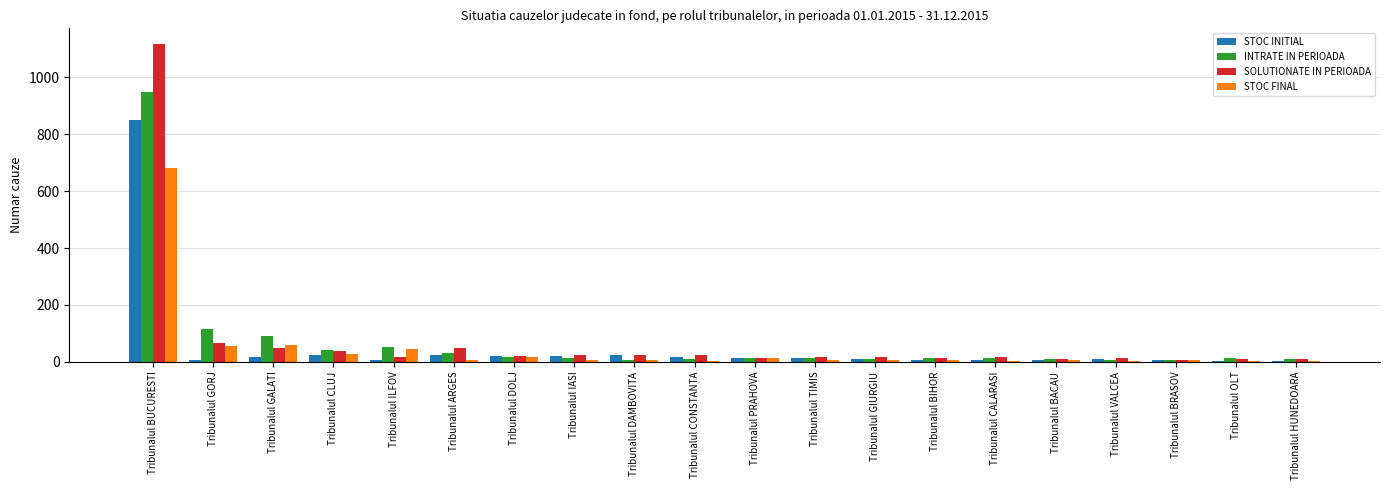

At which category is the sum across all series the highest?

Tribunalul BUCURESTI